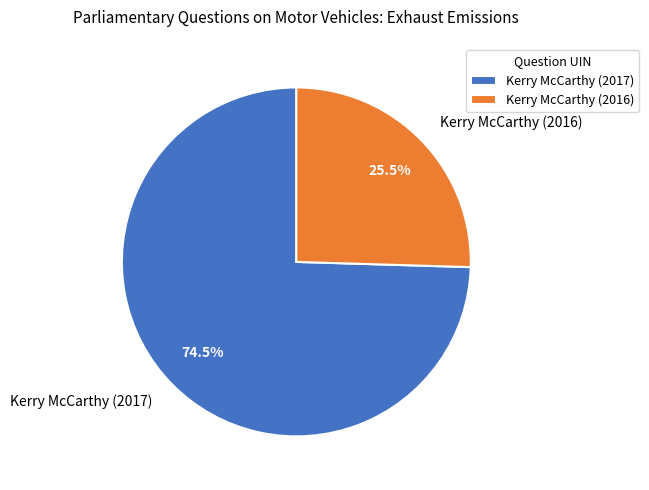

Which slice is the largest?

Kerry McCarthy (2017)